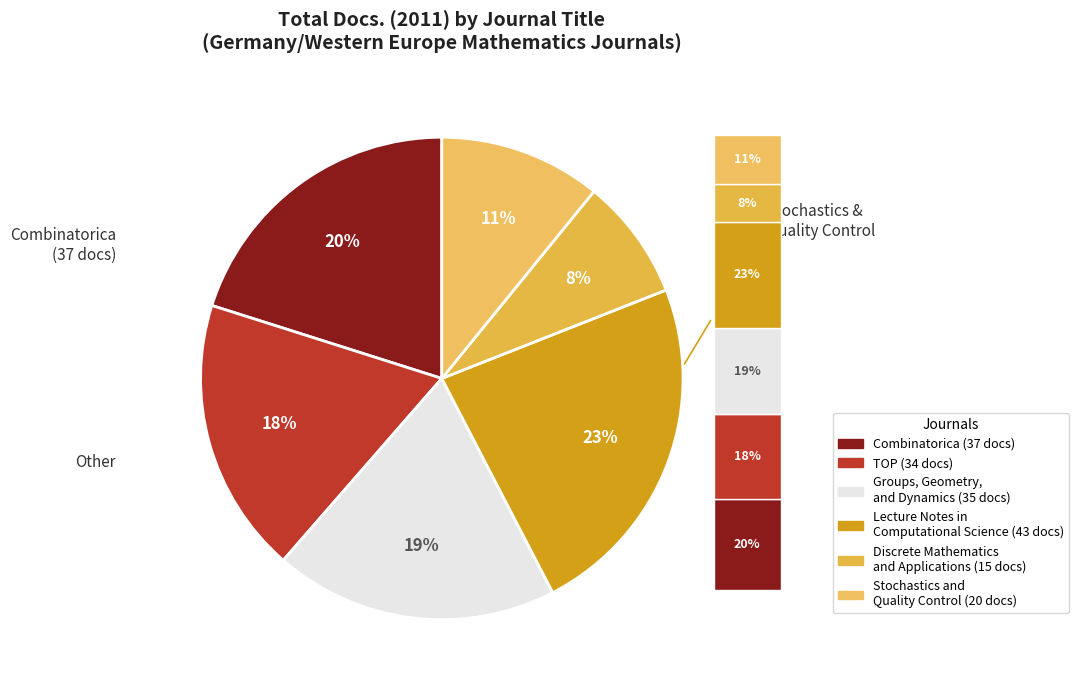

Approximately how many times larger is the value at Groups, Geometry,
and Dynamics compared to Discrete Mathematics
and Applications?

2.3